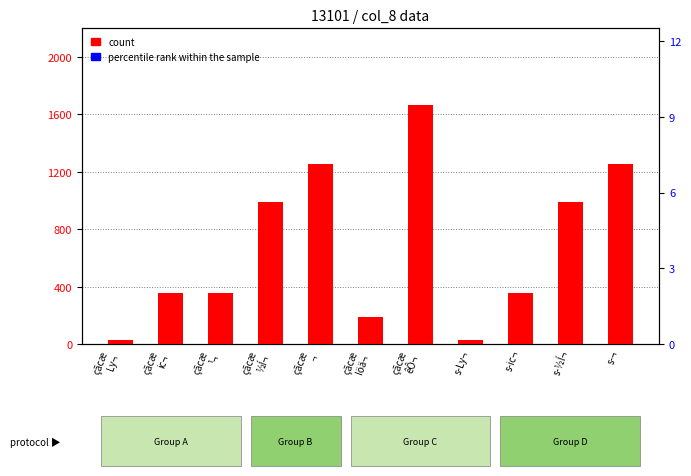

Is the value of count at s-Ly¬ greater than the value of percentile rank within the sample at s-¬?

Yes